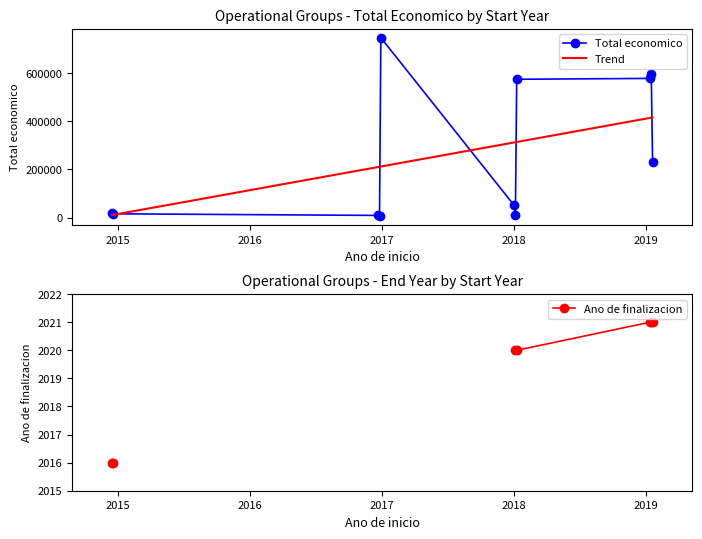

What is the greatest value displayed?

746667